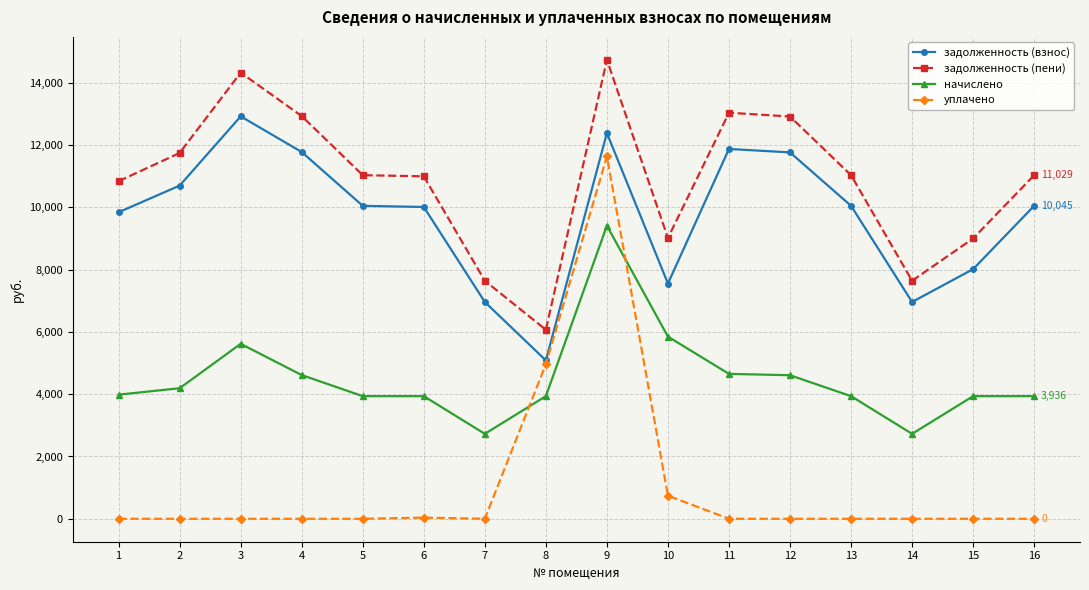

What is the minimum value for начислено?

2726.4